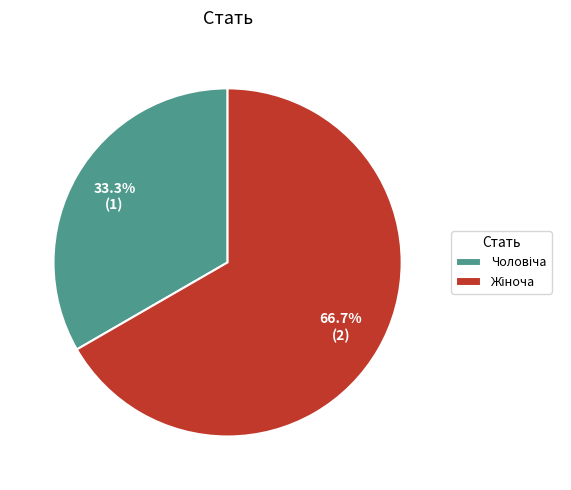

Is there a majority slice in this chart?

Yes